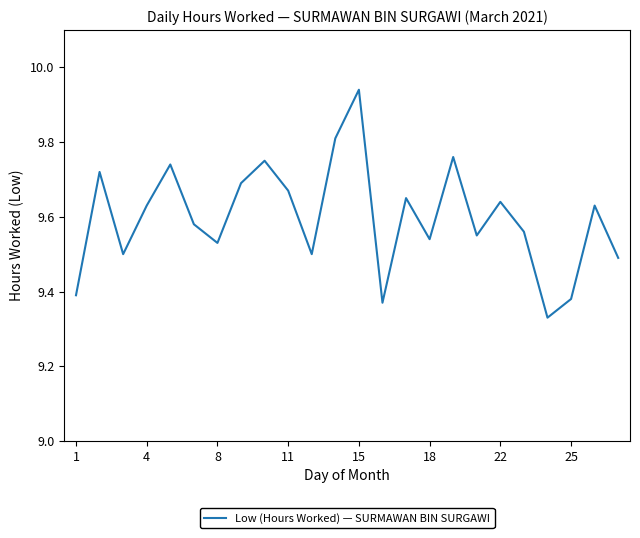

What is the difference between the maximum and minimum values?

0.6